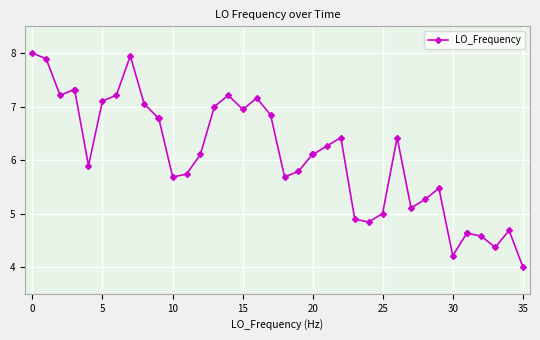

What is the value of the 17th point from the left?

7.2